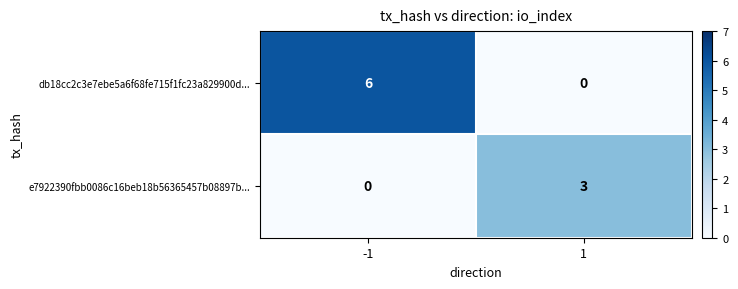

At how many categories does at least one series exceed 1?

2